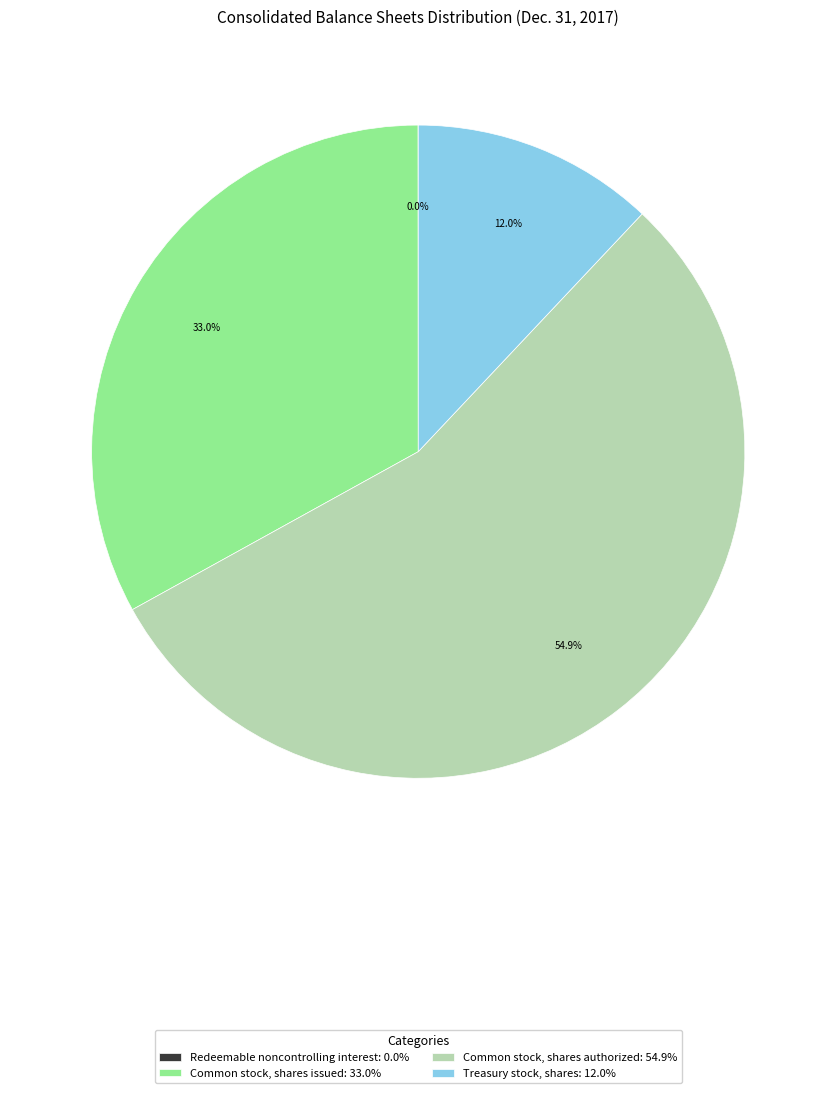

Is Treasury stock, shares: 12.0% the majority of the pie?

No